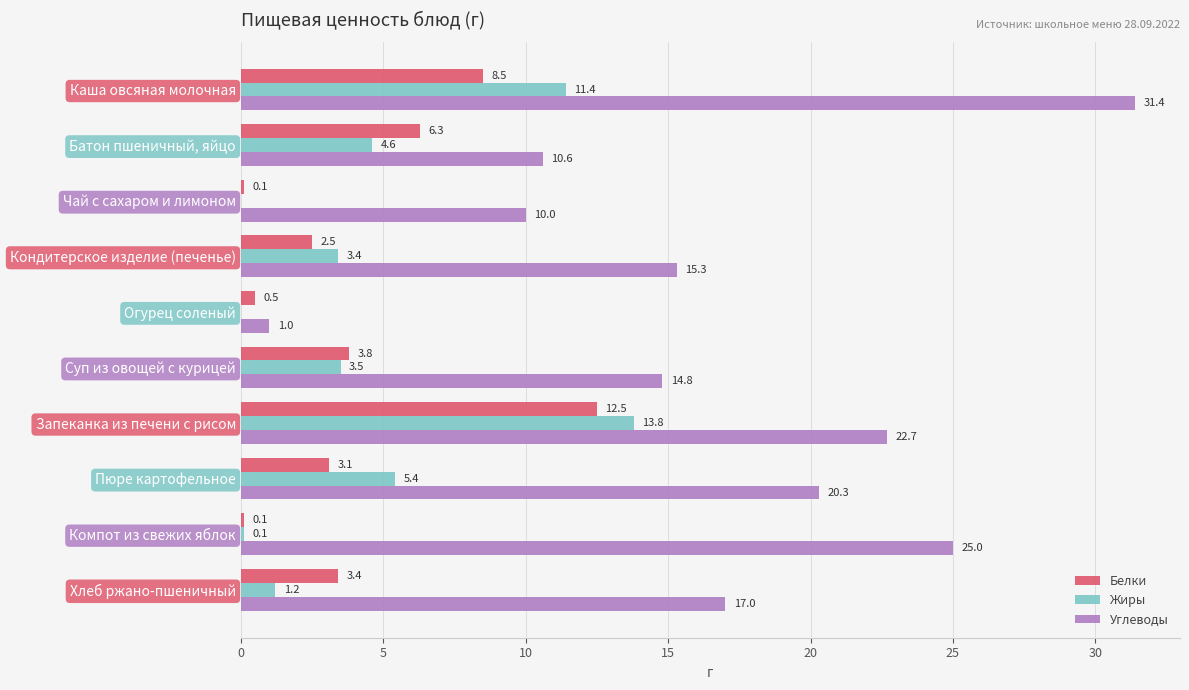

Where is Белки nearest to the value 6?

Батон пшеничный, яйцо